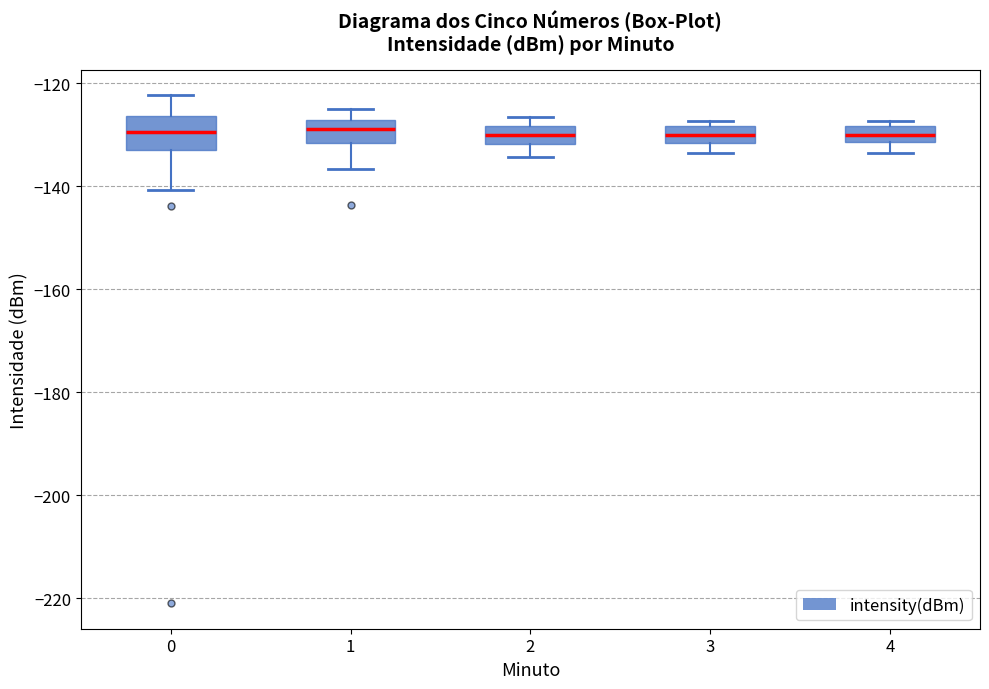

Reading left to right, transcribe this box plot: for each box, give where its median line is, the range the box spans, and where its two whiskers end, as read against the y-axis. The values are not printed on the chart, so give them approximately, as read against the axis.

0: median -130, box -132 to -126, whiskers -140 to -122
1: median -128 (inside the box), box -132 to -128, whiskers -136 to -124
2: median -130, box -132 to -128, whiskers -134 to -126
3: median -130, box -132 to -128, whiskers -134 to -128 (just above the box's upper edge)
4: median -130, box -132 to -128, whiskers -134 to -128 (just above the box's upper edge)